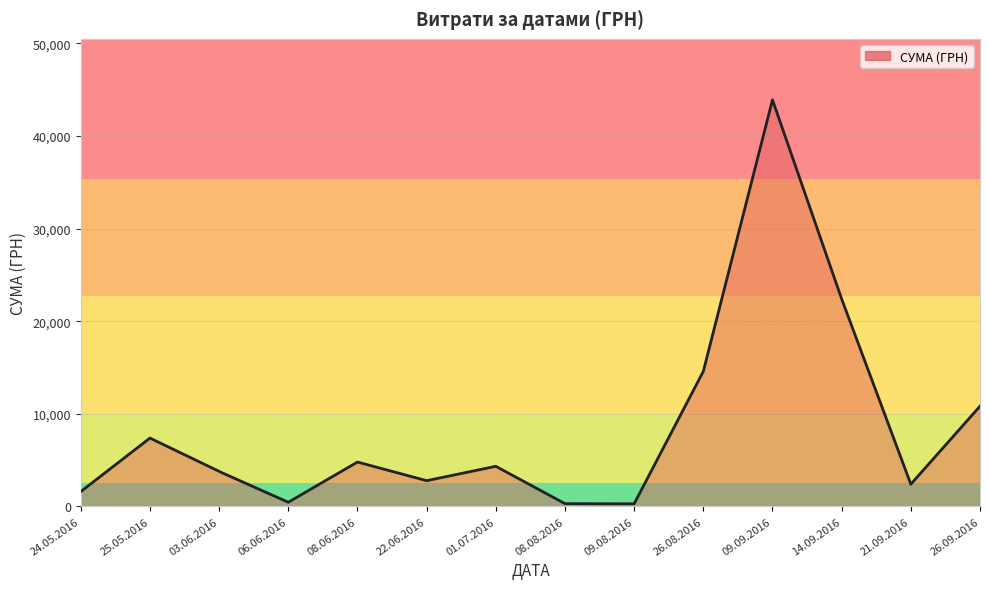

What is the maximum value shown in the chart?

43897.6